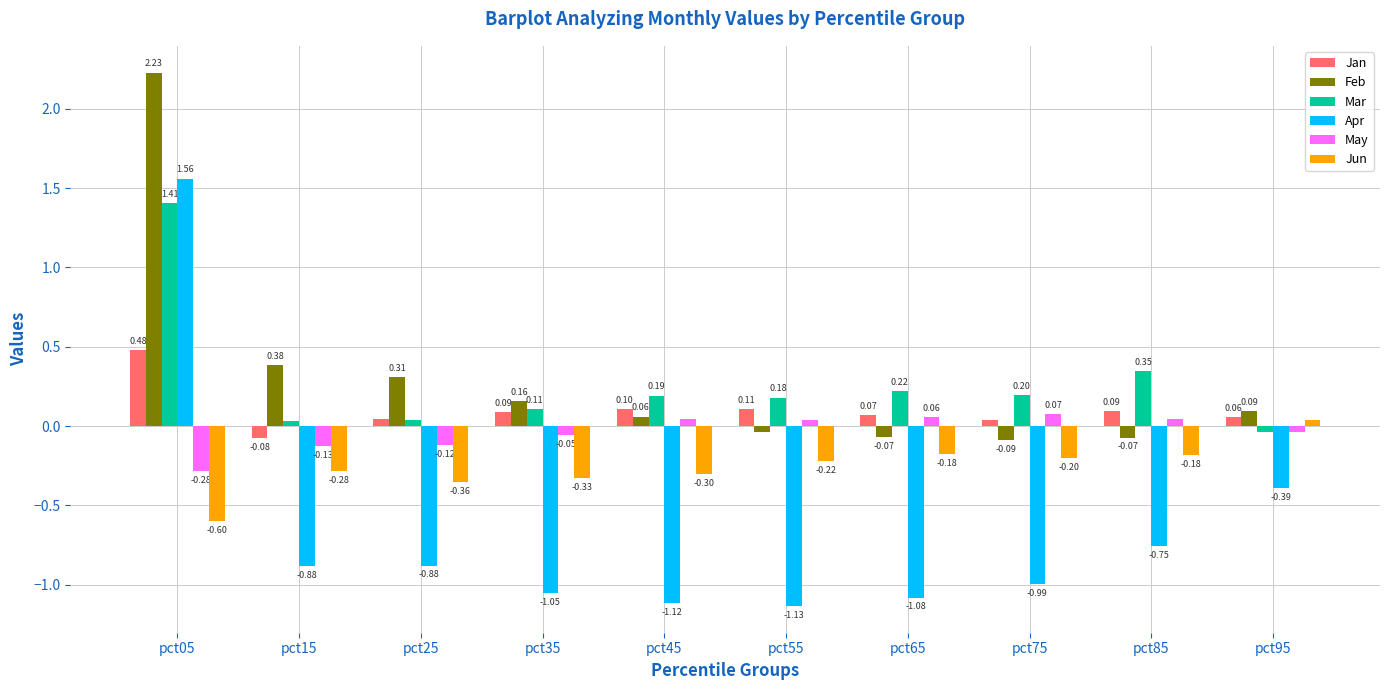

At which category is the sum across all series the highest?

pct05